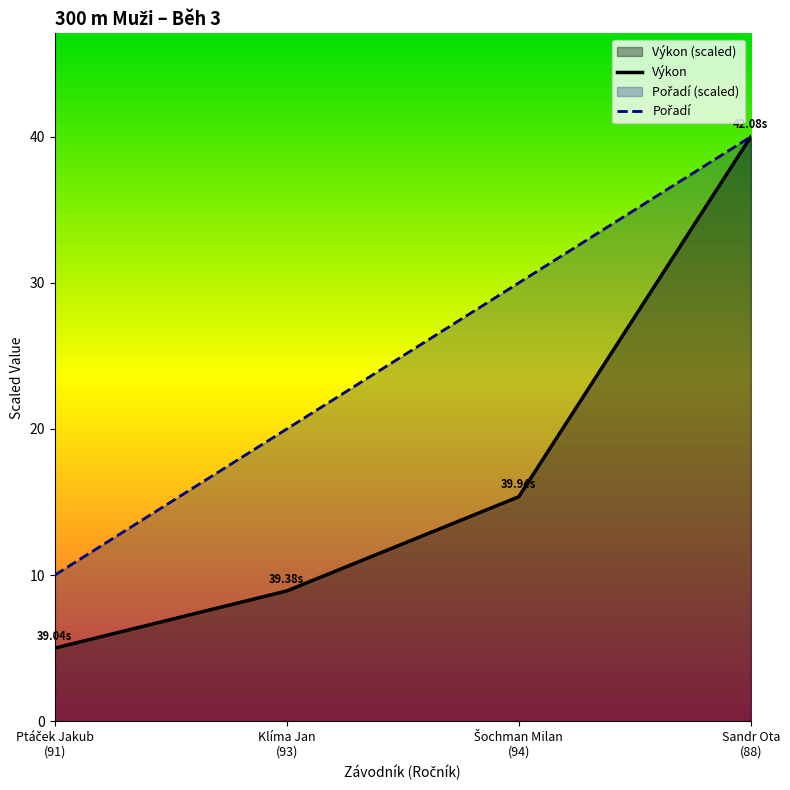

Where is Výkon nearest to the value 22?

Šochman Milan
(94)